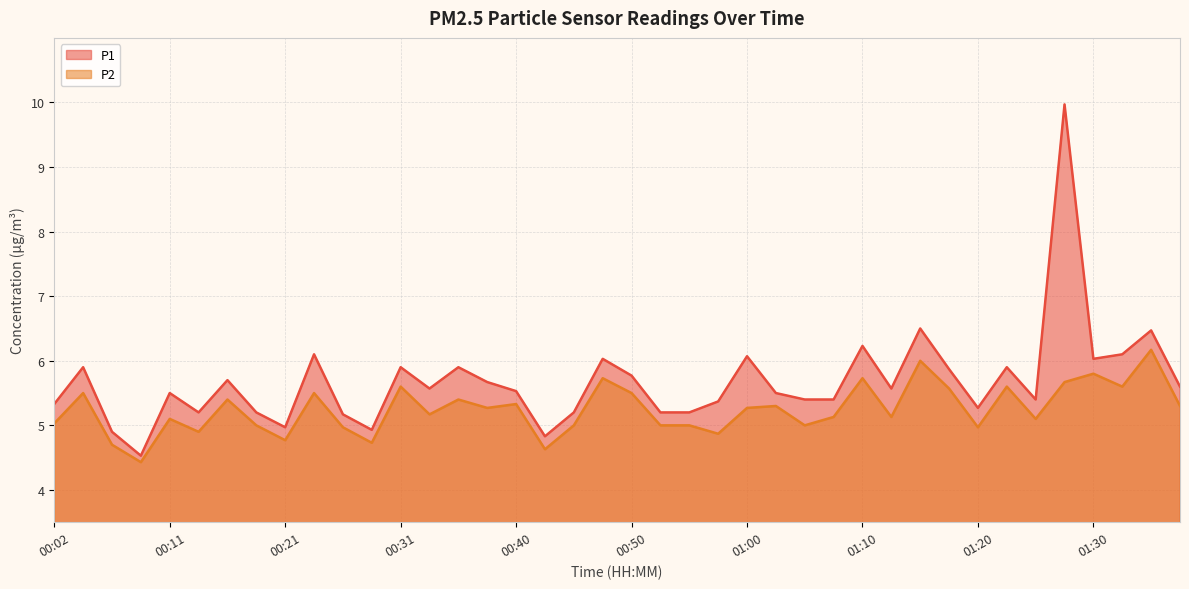

At which label does P2 reach its peak?

01:35